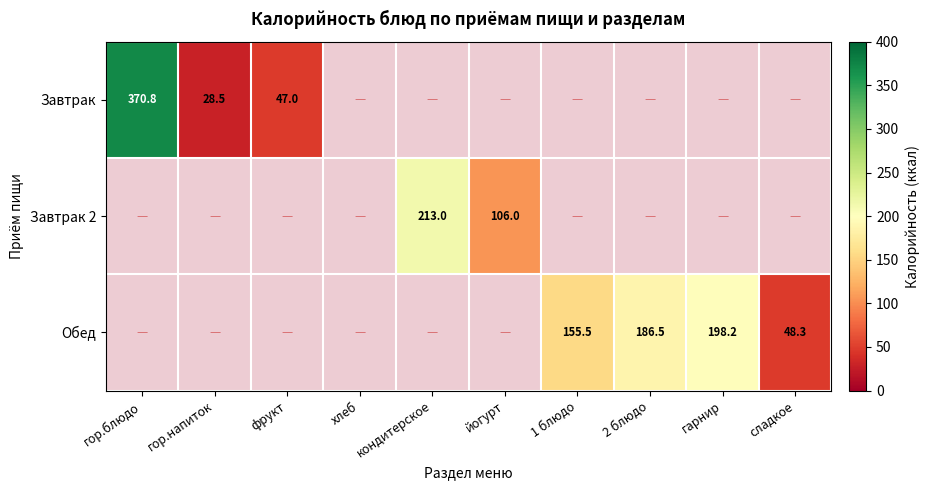

True or false: Обед has a value of -93.8 at кондитерское.

False